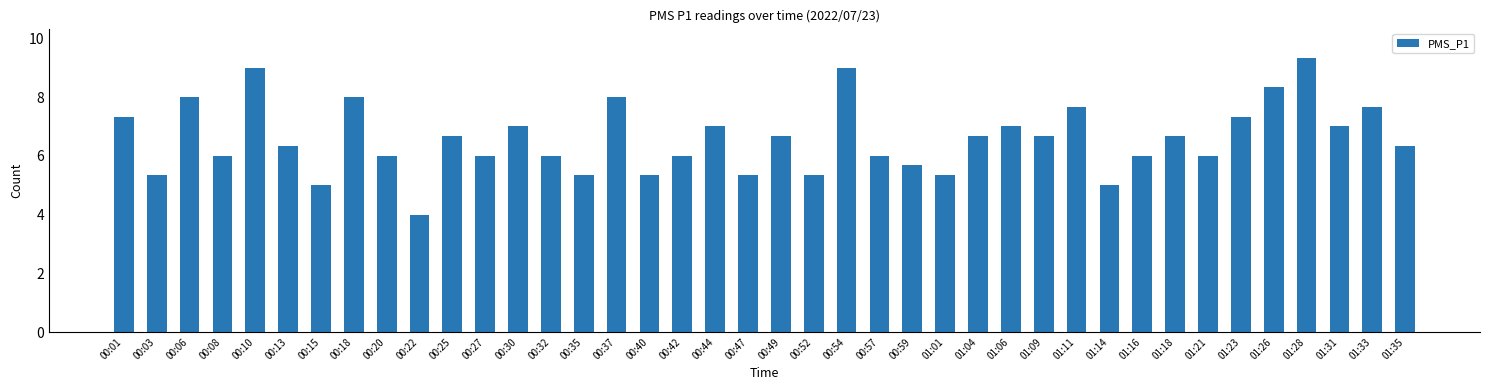

What is the smallest value displayed?

4.0